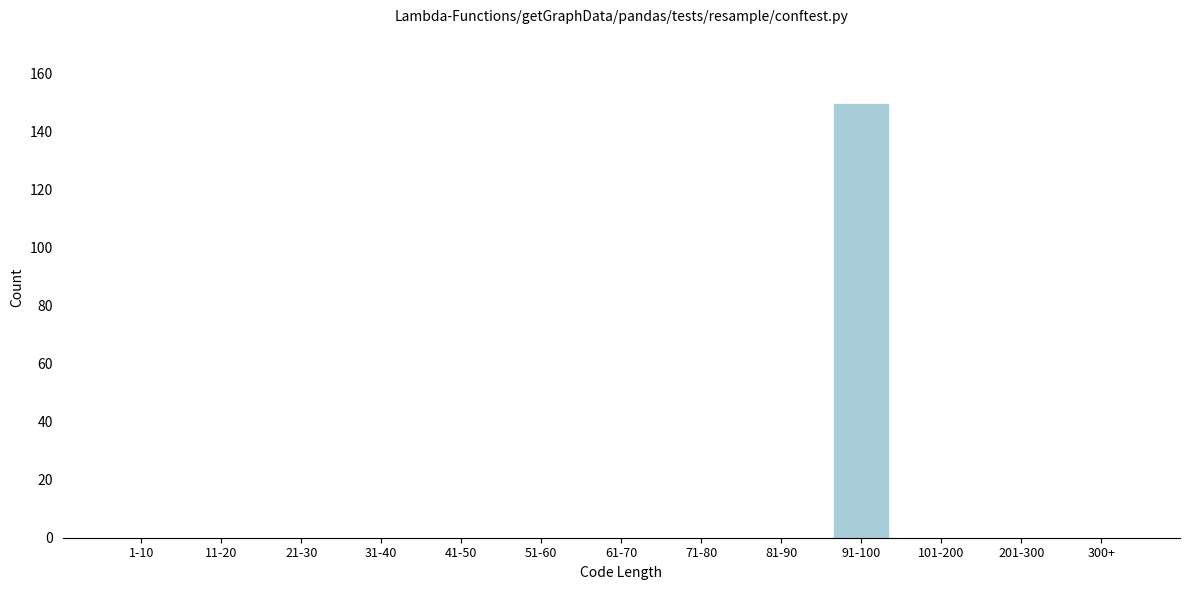

Reading right to left, list all the values displayed in this chart.

300+=0	201-300=0	101-200=0	91-100=150	81-90=0	71-80=0	61-70=0	51-60=0	41-50=0	31-40=0	21-30=0	11-20=0	1-10=0